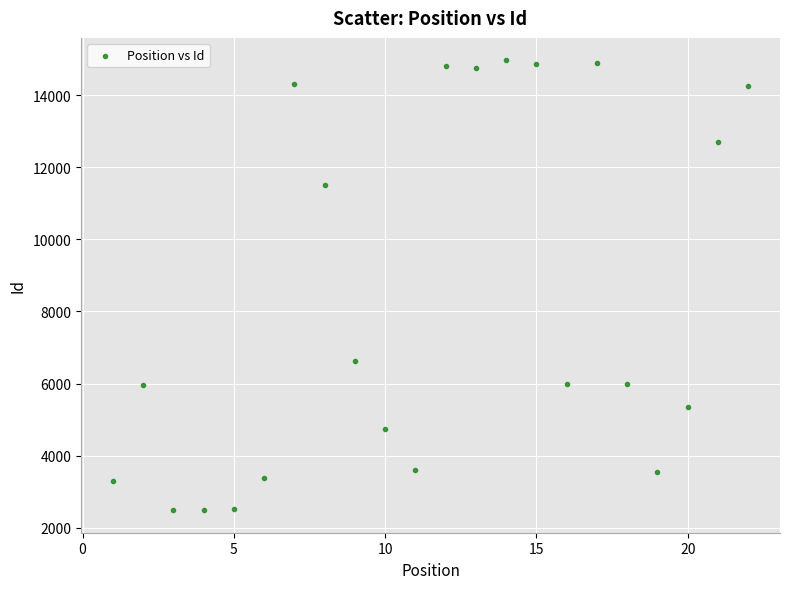

What Y value in the scatter plot is closest to 8727?

6616